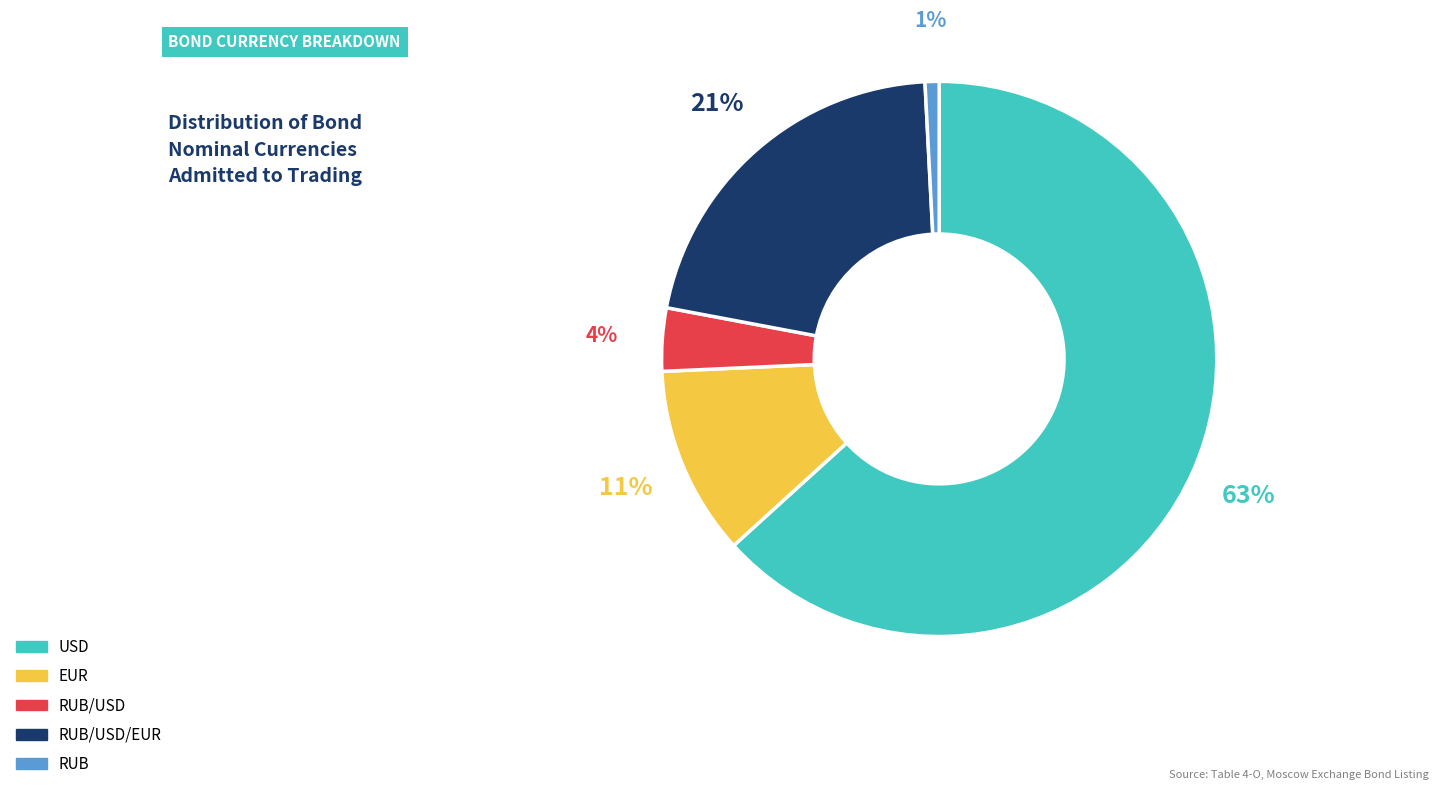

Count the number of slices in the pie.

5